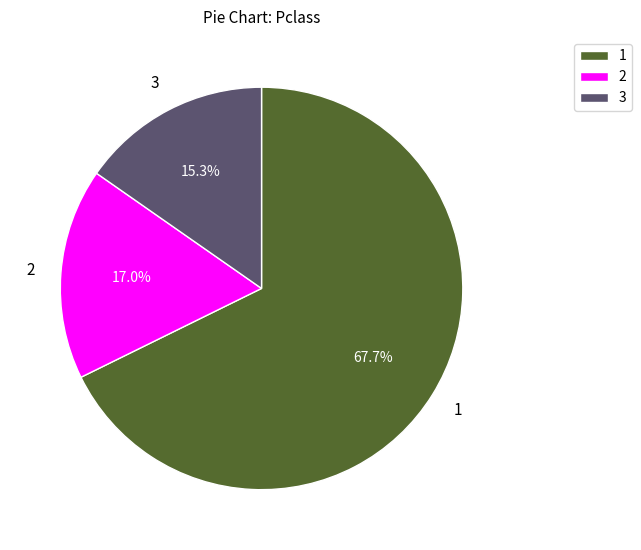

Is the sum of 3 and 1 greater than half?

Yes